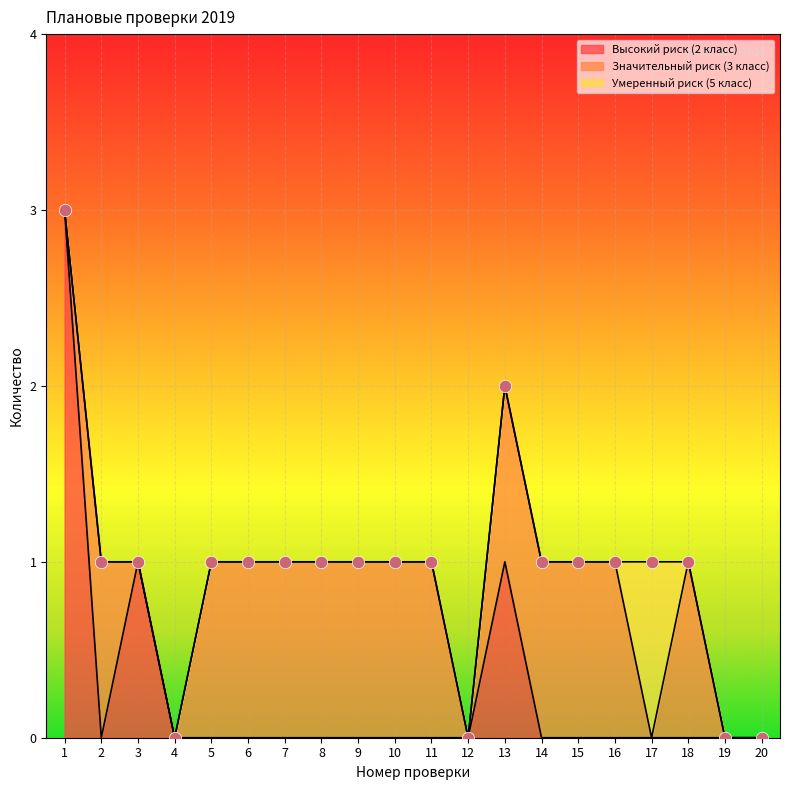

Which series contains the lowest Y value?

Высокий риск (2 класс)